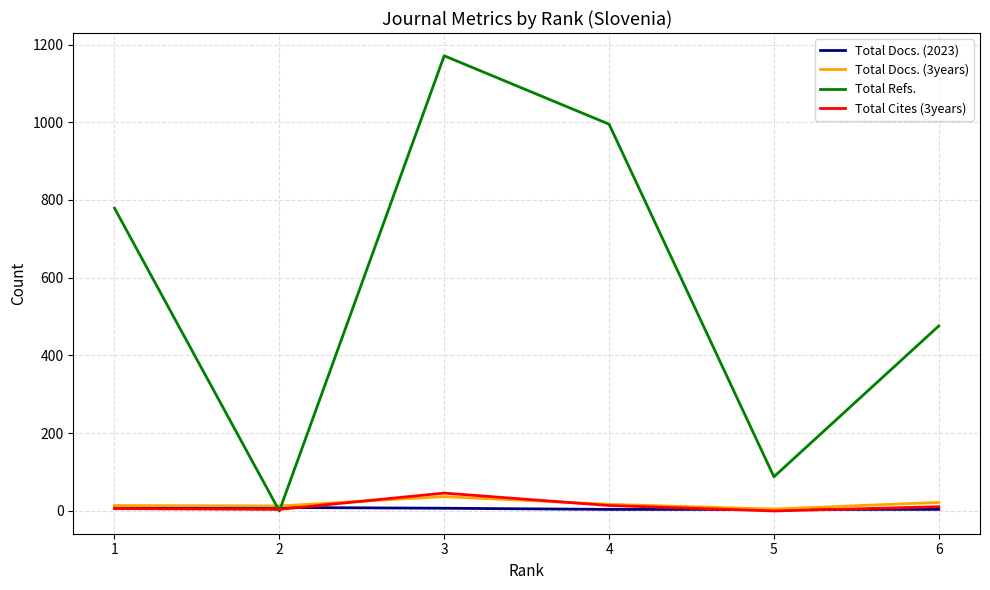

Which series has the widest spread of values?

Total Refs.